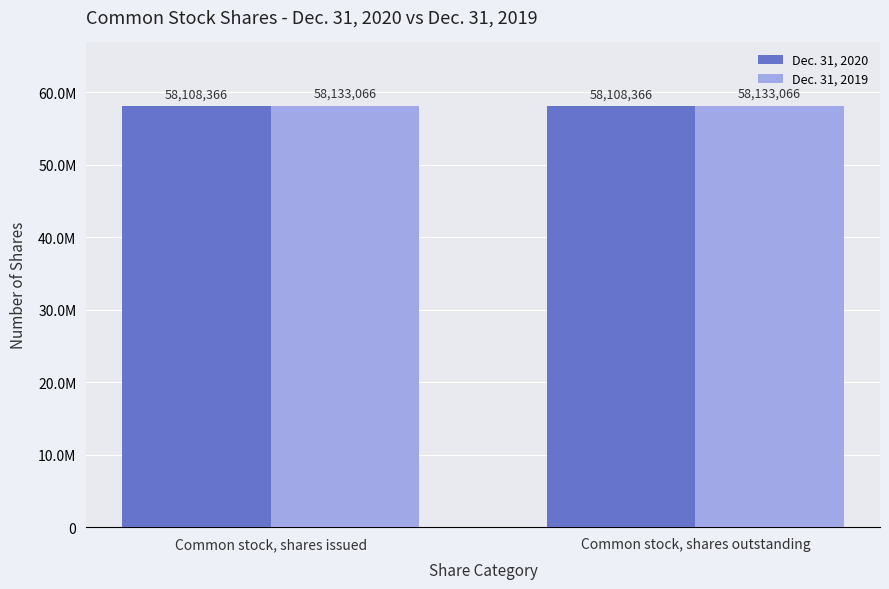

What is the difference between the highest and lowest values at Common stock, shares issued?

24700